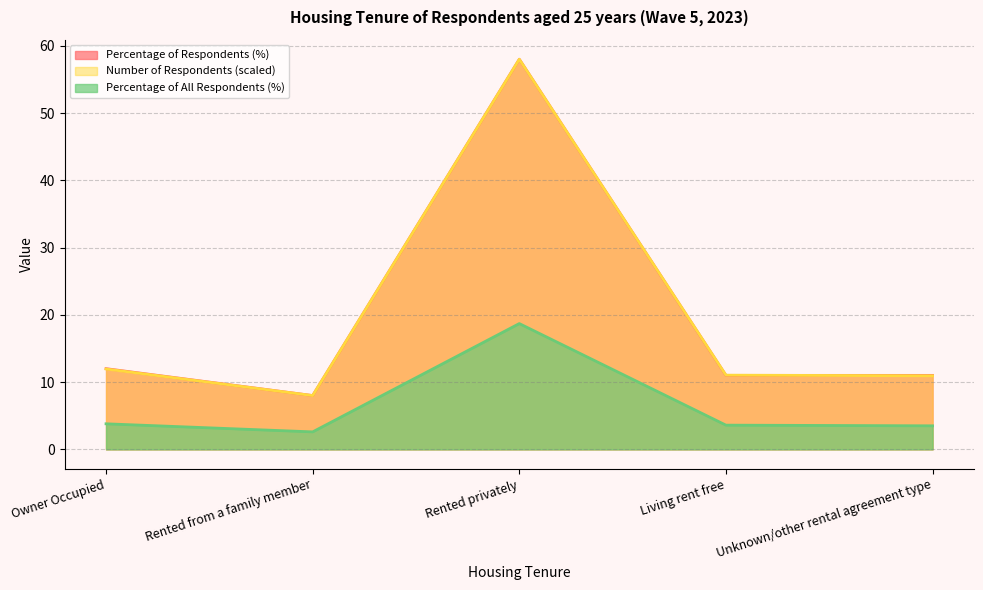

What is the total value across all series at Owner Occupied?

27.7